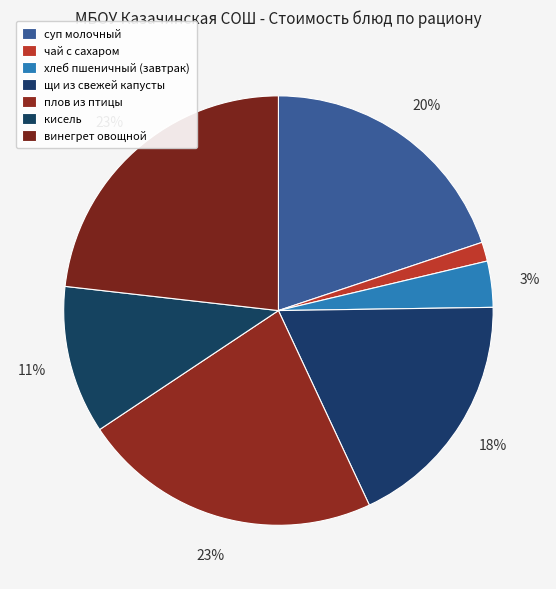

What percentage do чай с сахаром and щи из свежей капусты together represent?

19.7%